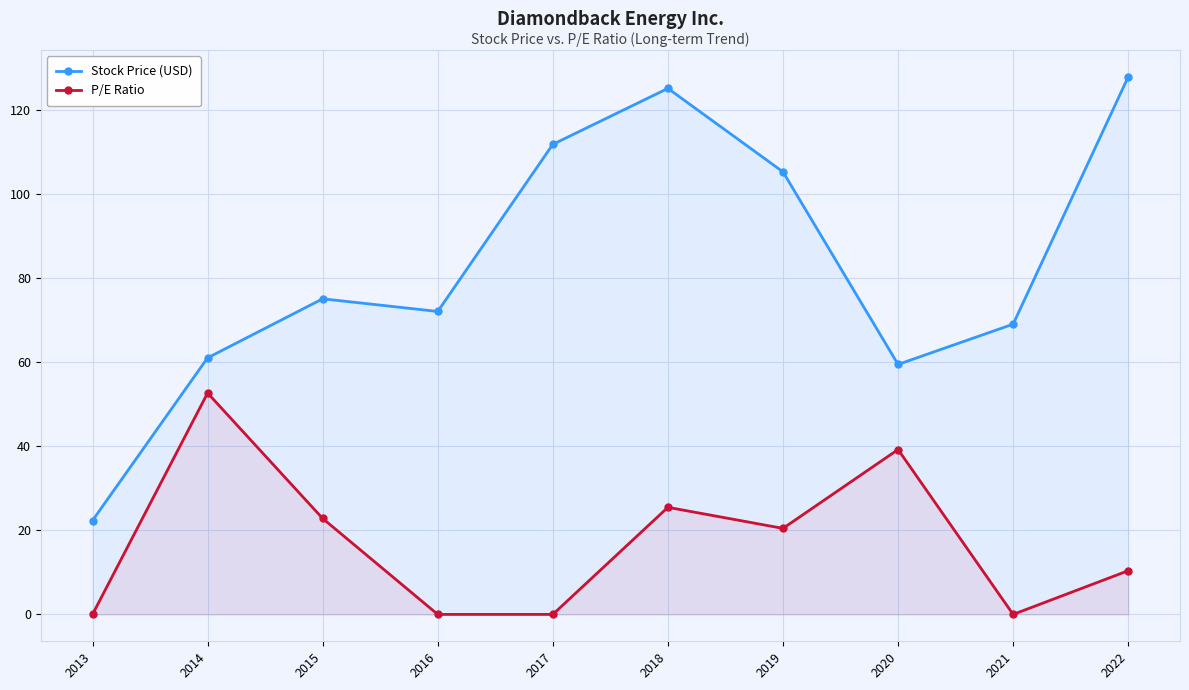

Which series has the widest spread of values?

Stock Price (USD)